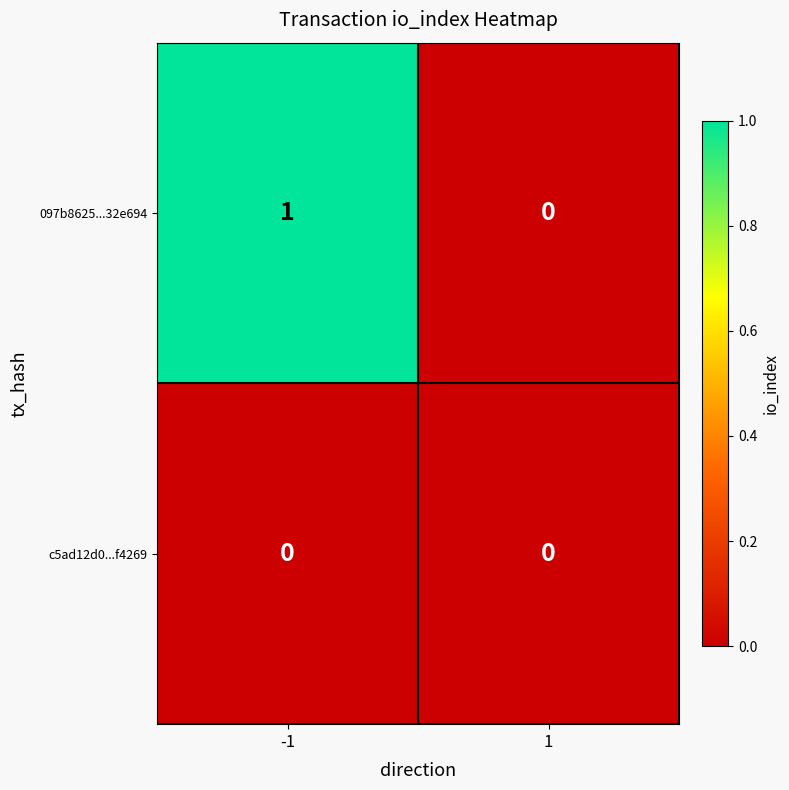

At which category is the sum across all series the highest?

-1